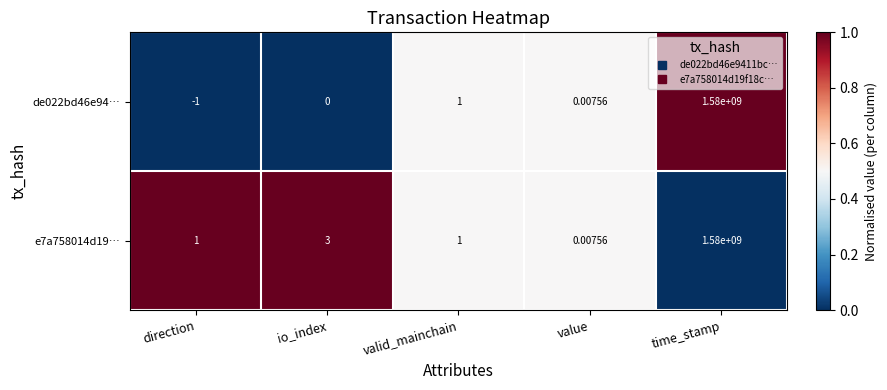

List the labels in order of de022bd46e94… value, smallest first.

direction, io_index, value, valid_mainchain, time_stamp